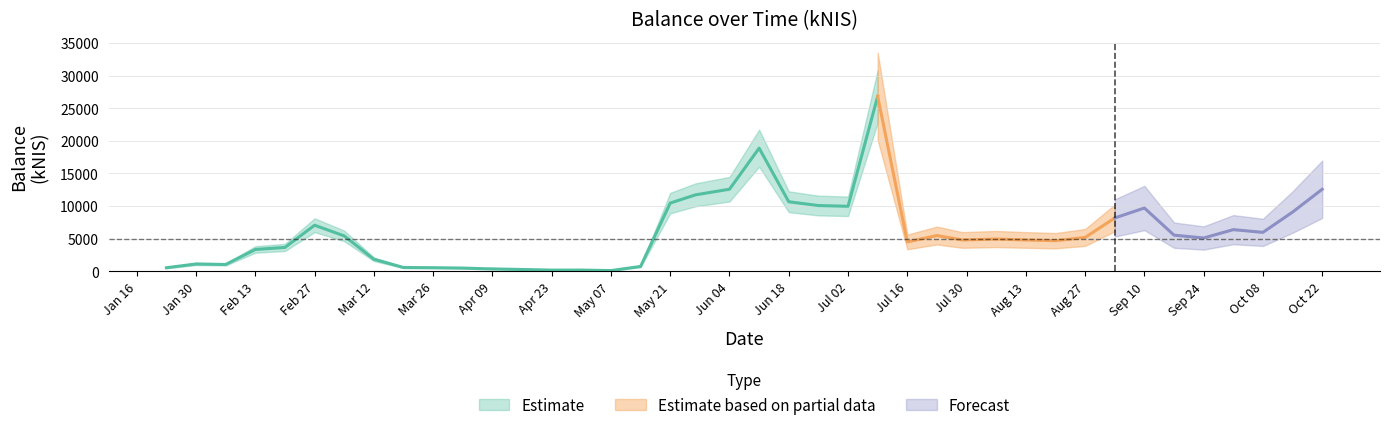

What is the greatest value displayed?

26821.8